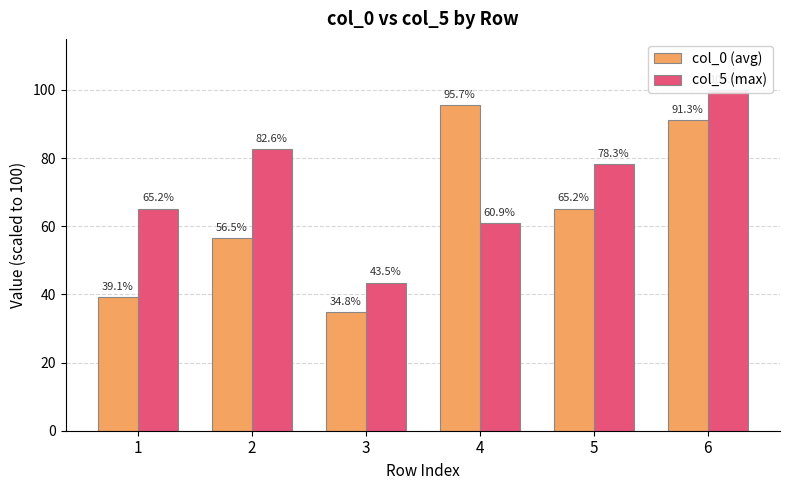

How many data points in col_0 (avg) are less than 65?

3